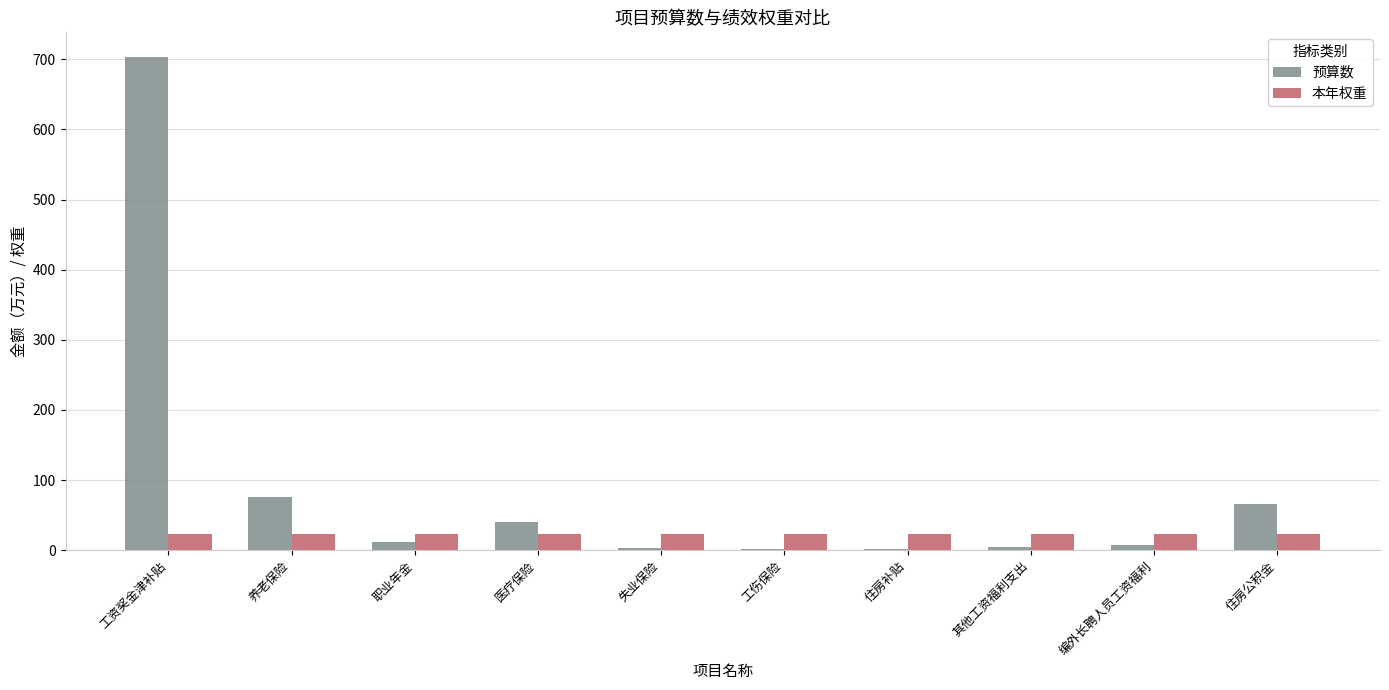

Are the bars horizontal?

No